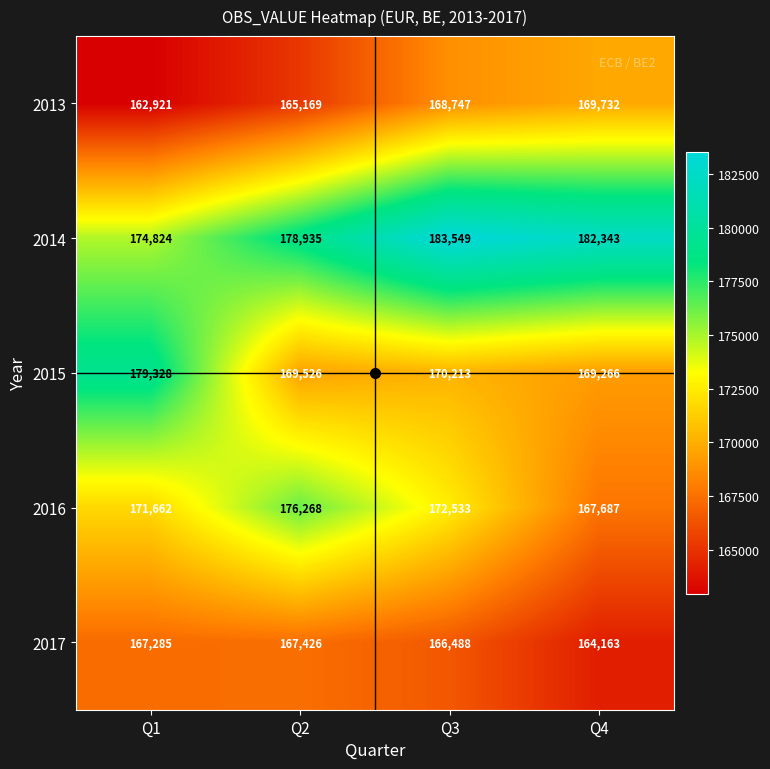

What is the difference between the highest and lowest values at Q3?

17061